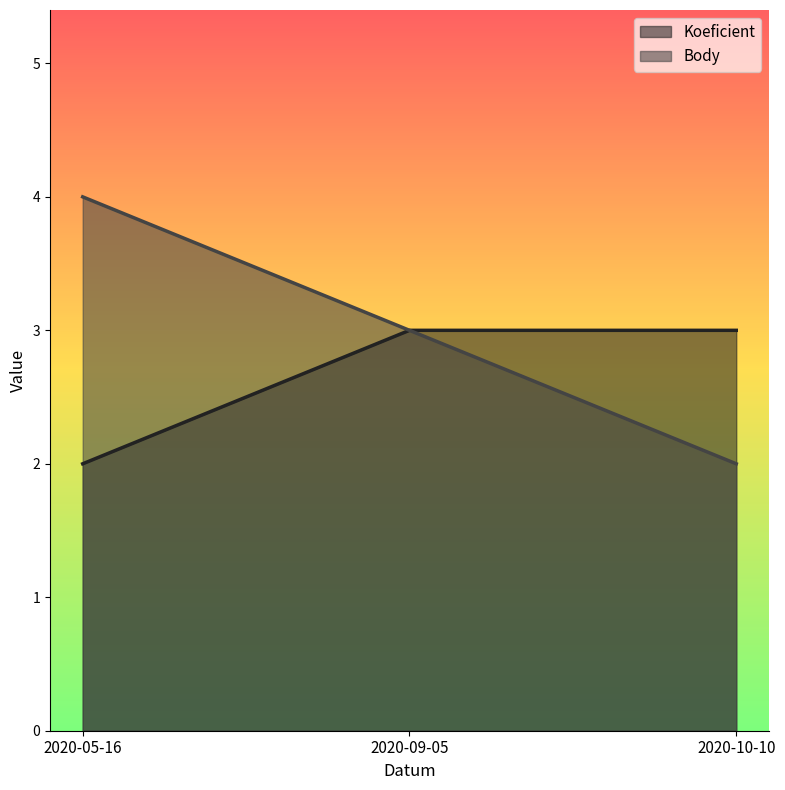

At which label is Koeficient closest to 2?

2020-05-16